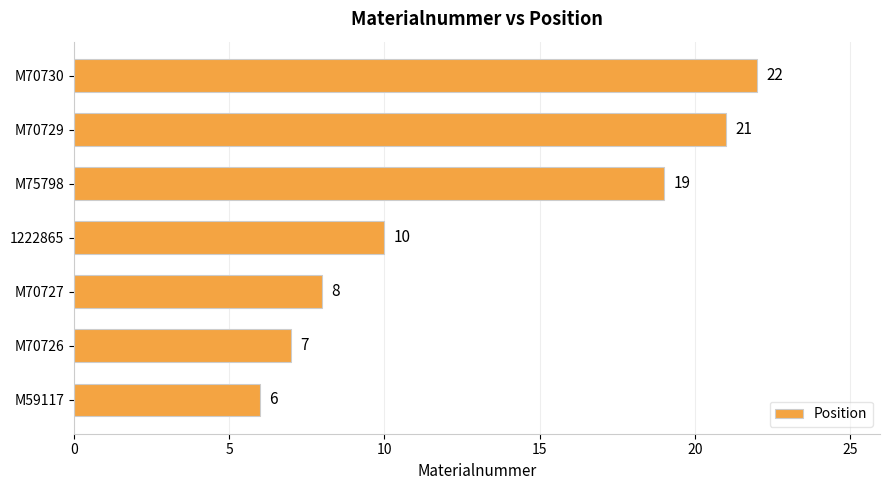

Reading bottom to top, list all the values displayed in this chart.

6	7	8	10	19	21	22